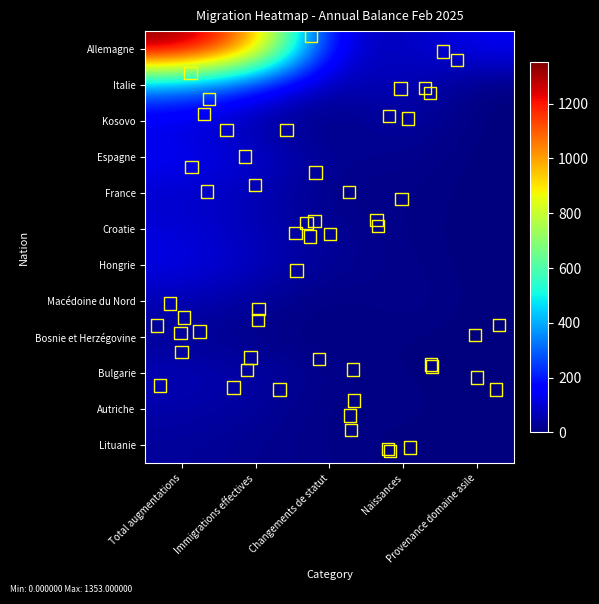

Rank the categories by Kosovo value from highest to lowest.

Total augmentations, Naissances, Immigrations effectives, Changements de statut, Provenance domaine asile